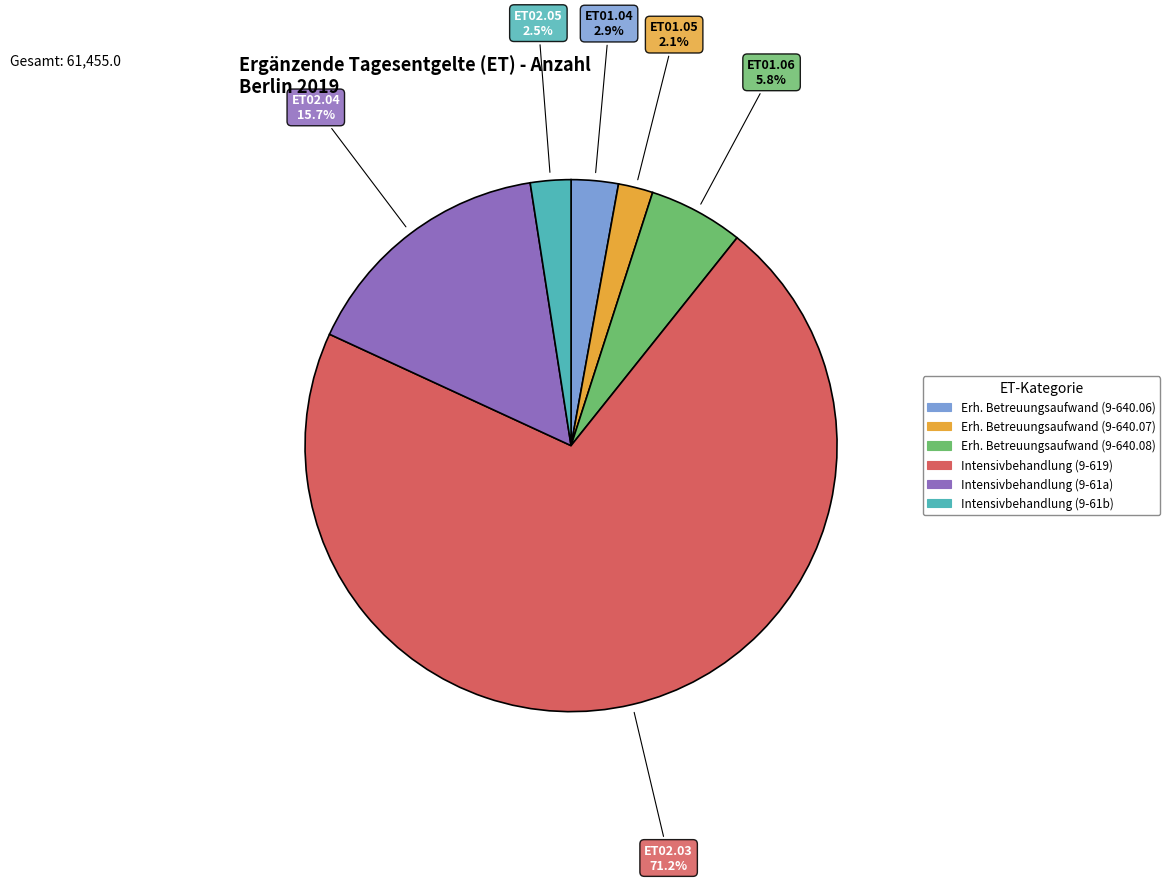

To the nearest percent, what is the average slice percentage?

17%